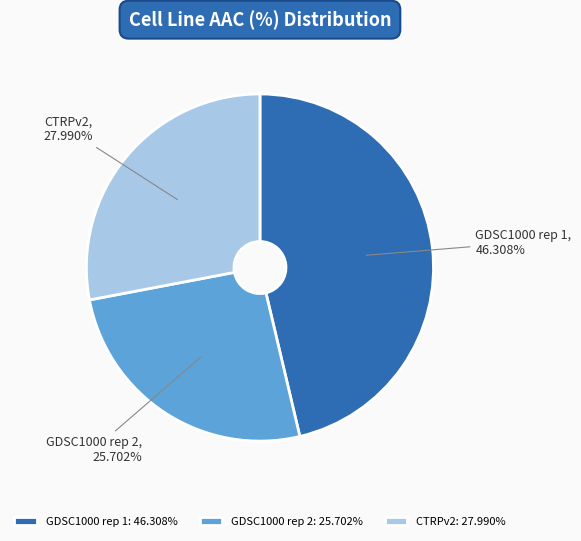

What is the ratio of the value at CTRPv2 to the value at GDSC1000 rep 1?

0.6